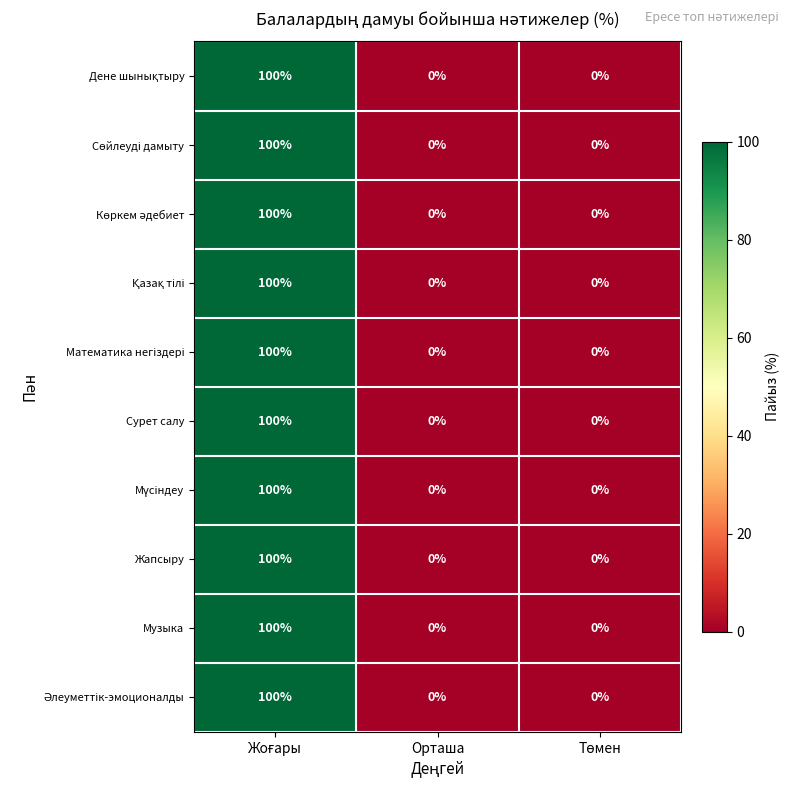

How many Сурет салу values are between 0 and 100?

3